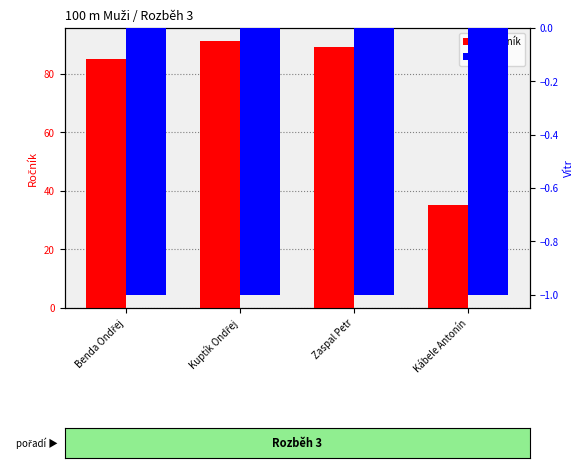

Reading right to left, list all the values displayed in this chart.

Ročník: 35	89	91	85
Vítr: -1	-1	-1	-1